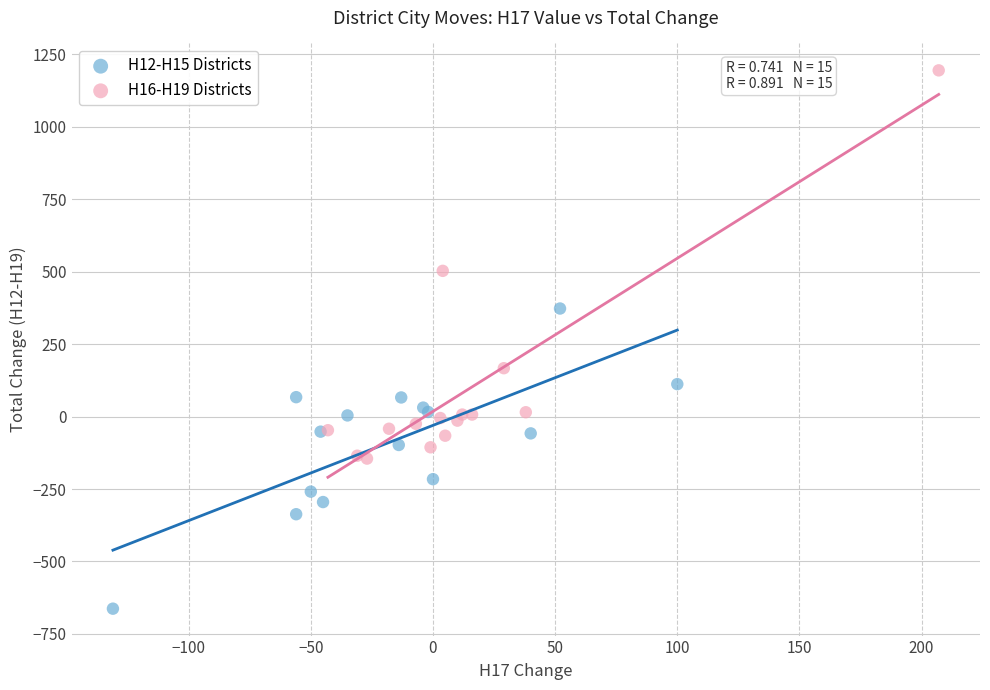

Which series has the largest Y range (max minus min)?

H16-H19 Districts